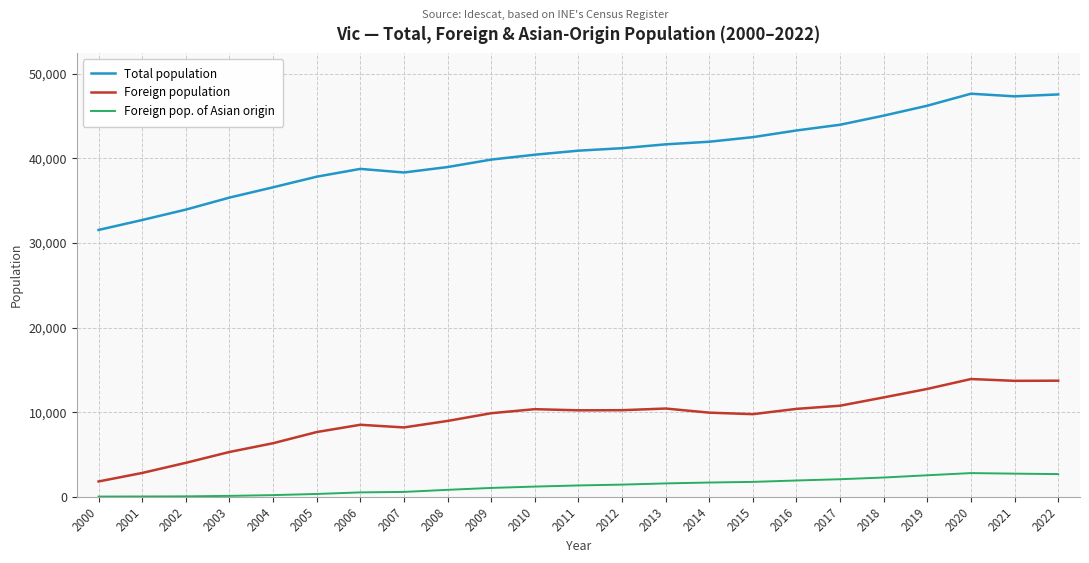

What is the sum of the Total population values at 2002 and 2015?

76433